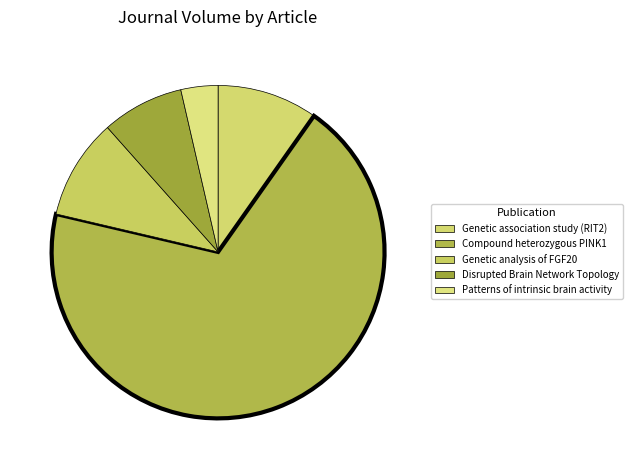

Count the number of slices in the pie.

5